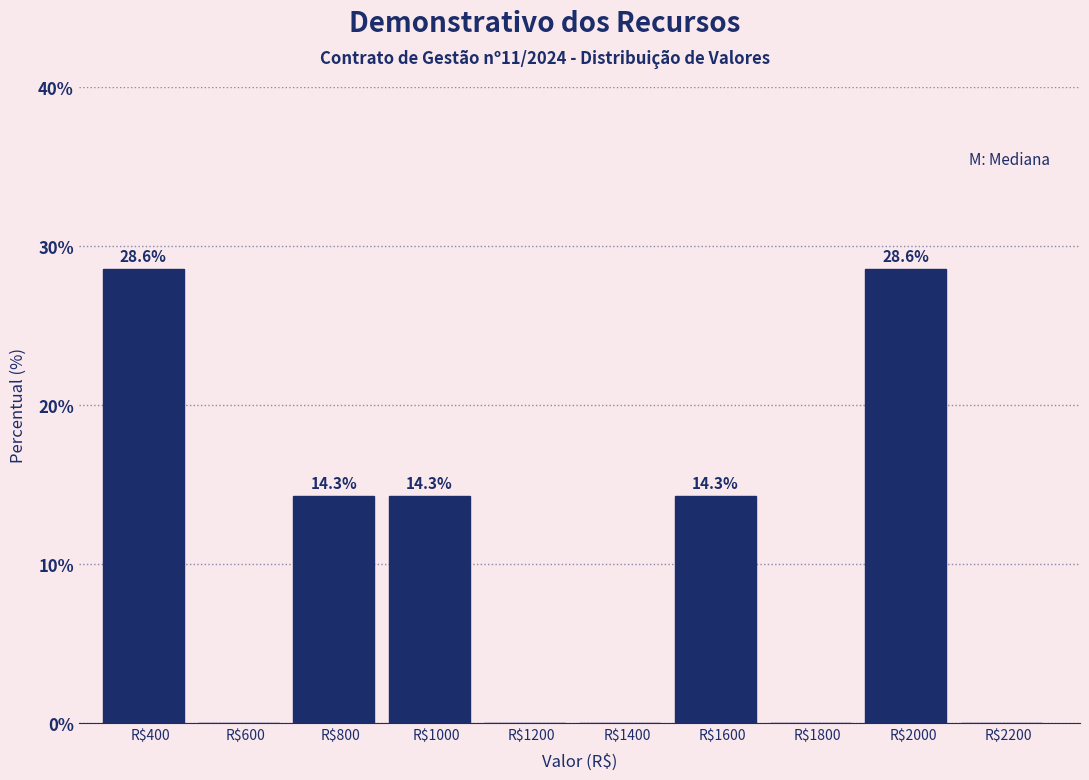

Read the value at R$2000.

28.6